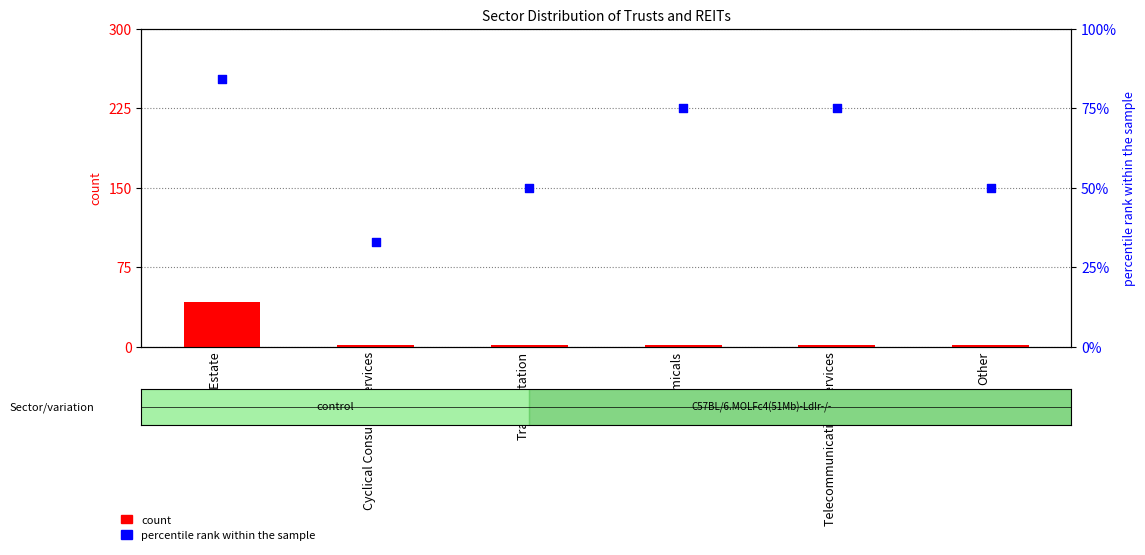

What are all the series names shown in the legend?

count, percentile rank within the sample